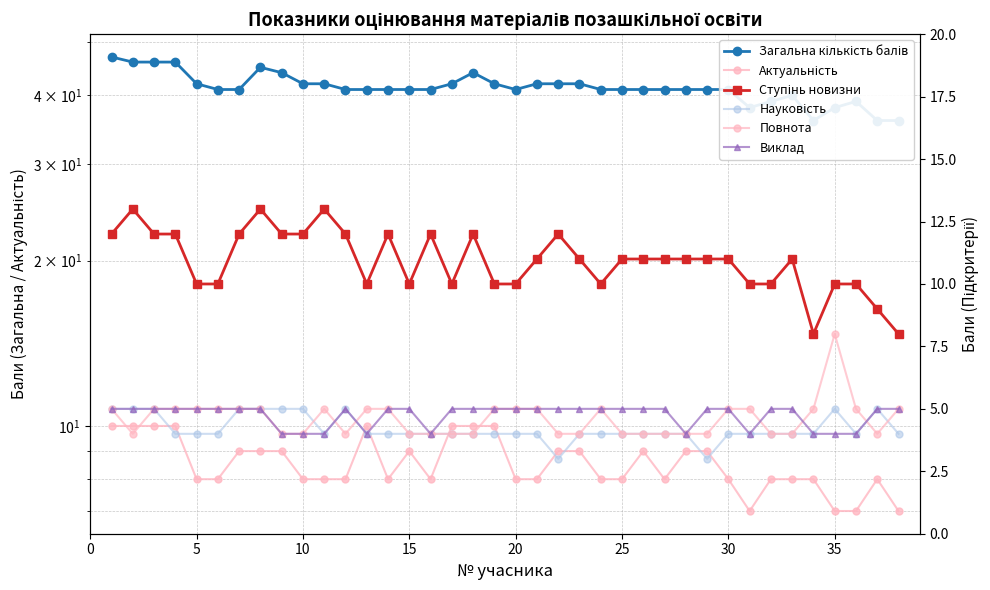

The value of Ступінь новизни at 10 is 12. True or false?

True